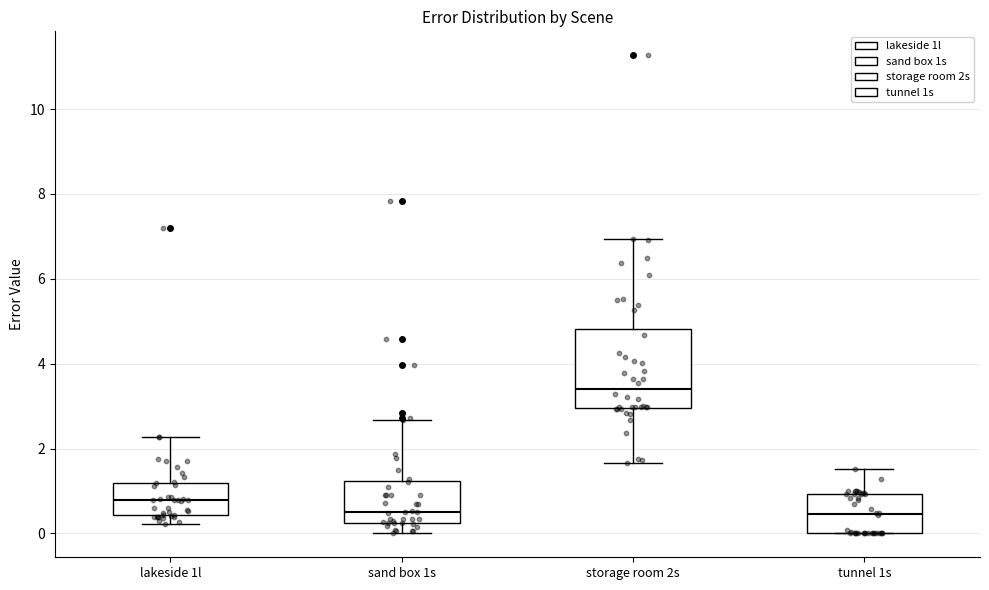

Where is the lower edge of the box for lakeside 1l on the y-axis? The values are not printed on the chart, so give them approximately, as read against the axis.

0.4